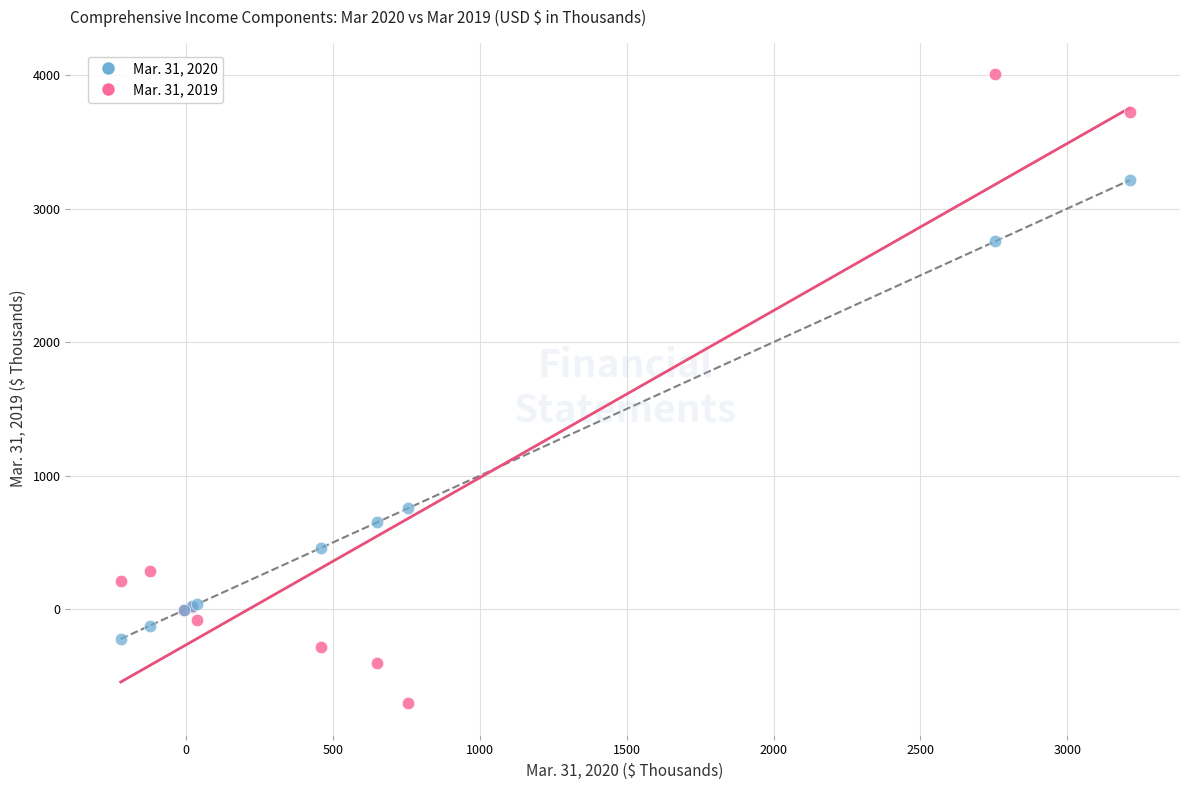

Which series reaches the minimum Y coordinate?

Mar. 31, 2019